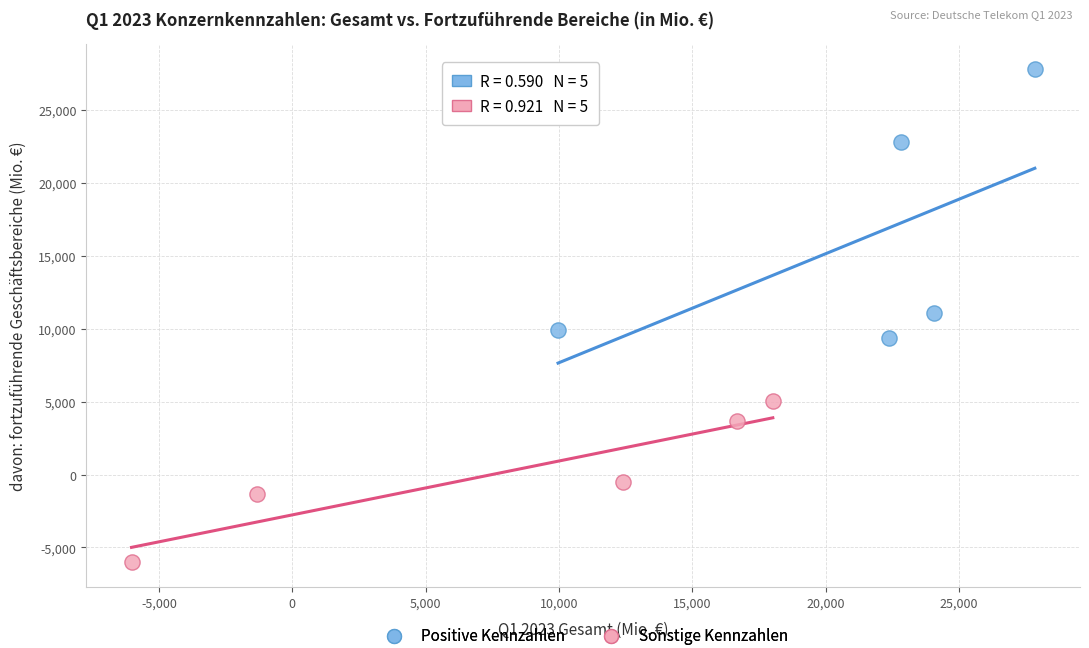

Which series contains the lowest Y value?

Sonstige Kennzahlen